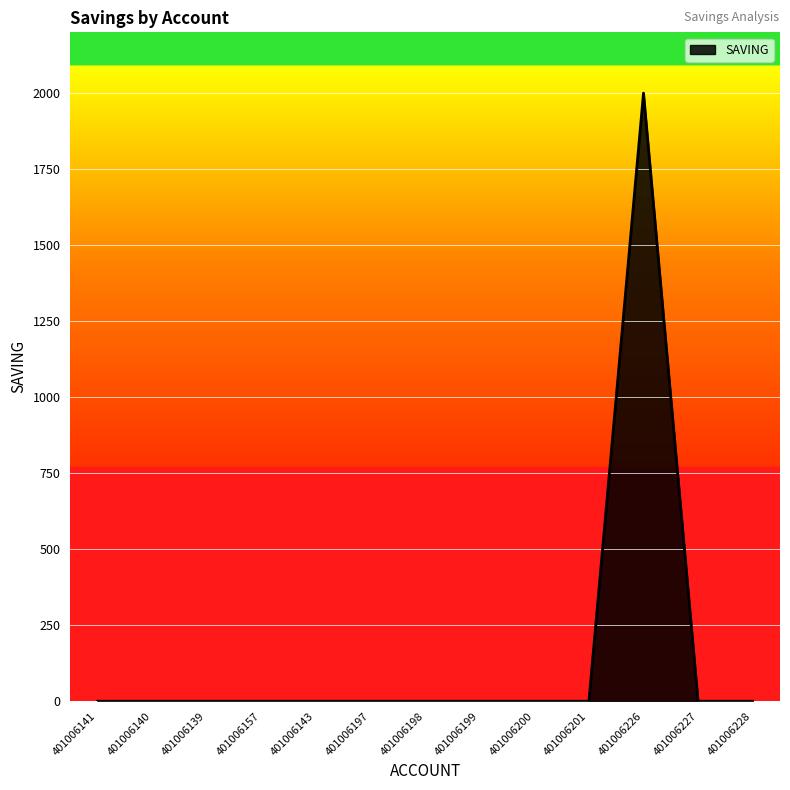

What is the greatest value displayed?

2000